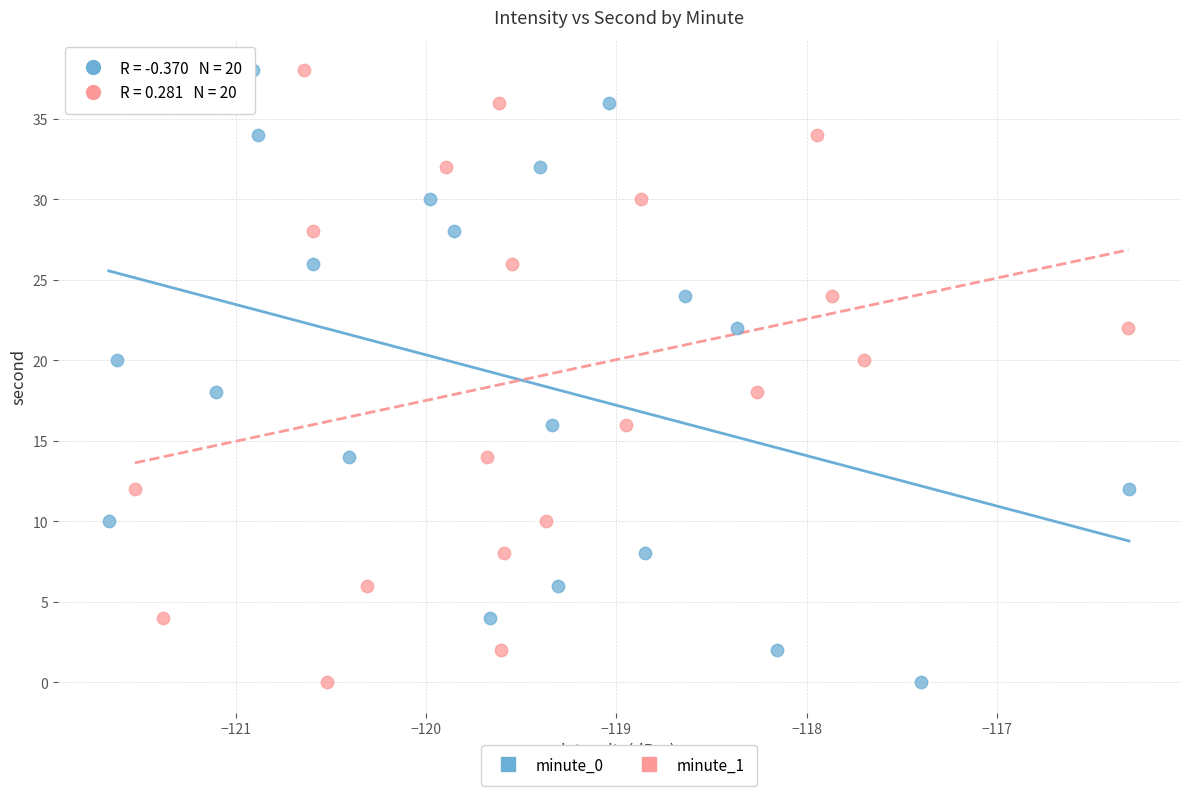

What are all the series names shown in the legend?

minute_0, minute_1